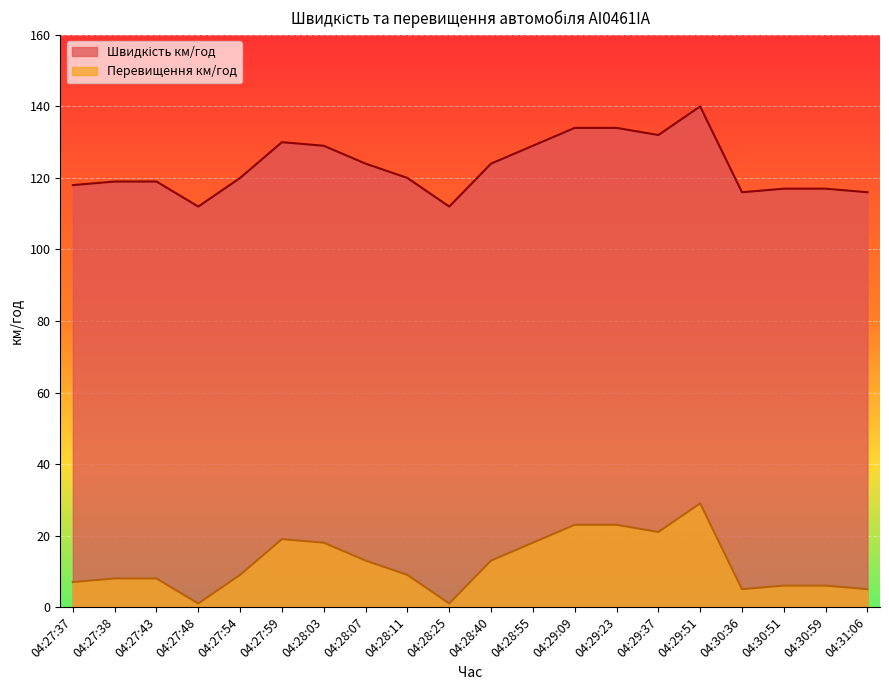

What are all the series names shown in the legend?

Швидкість км/год, Перевищення км/год